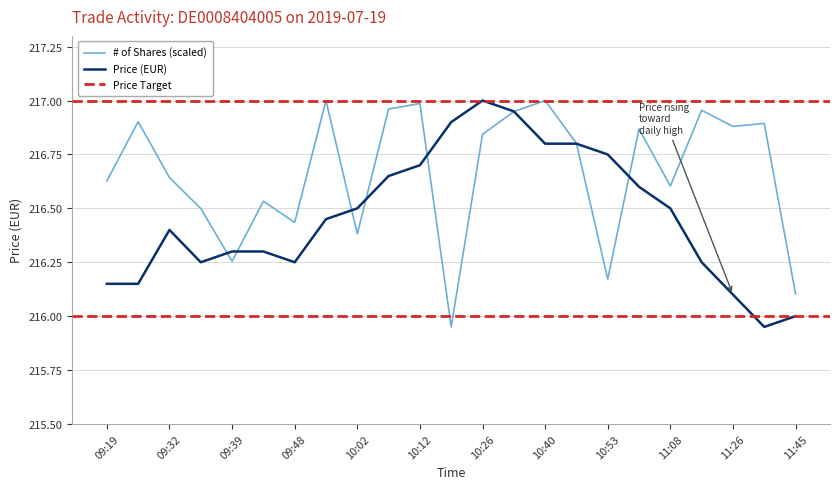

True or false: Price and # of shares intersect in this chart.

True